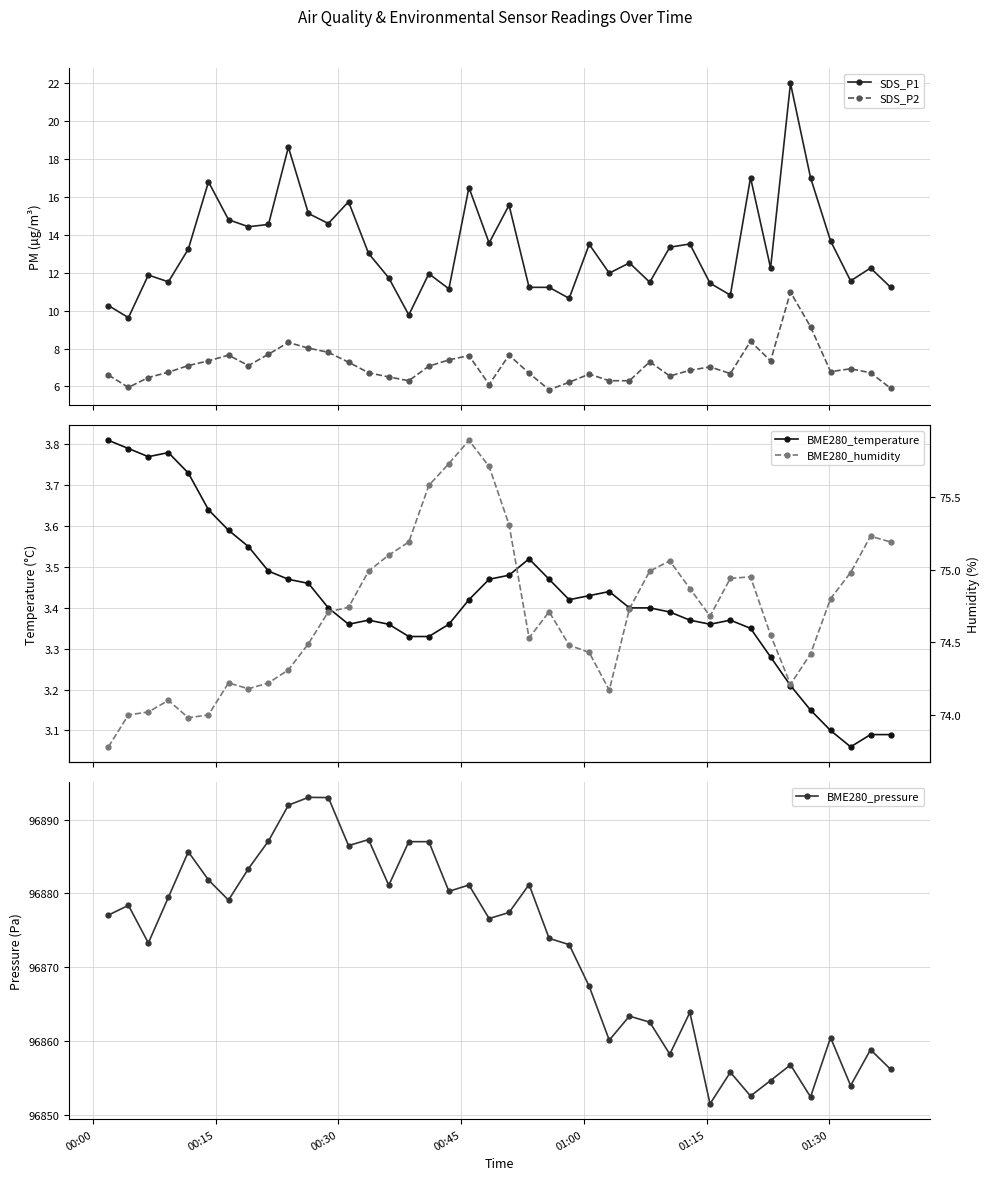

True or false: SDS_P2 and BME280_temperature intersect in this chart.

False